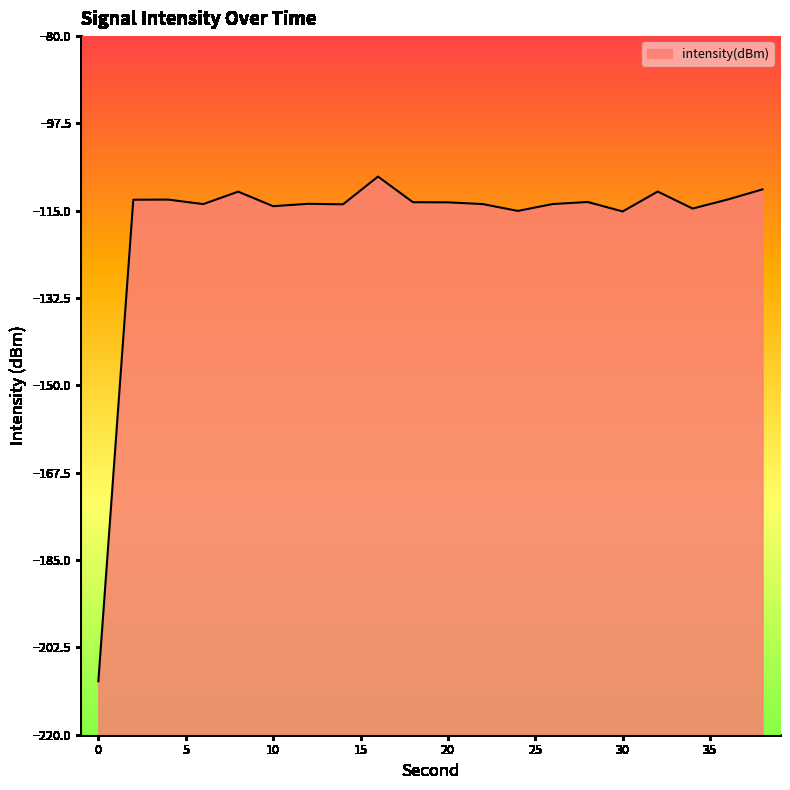

What is the value of the 1st point from the left?

-209.3